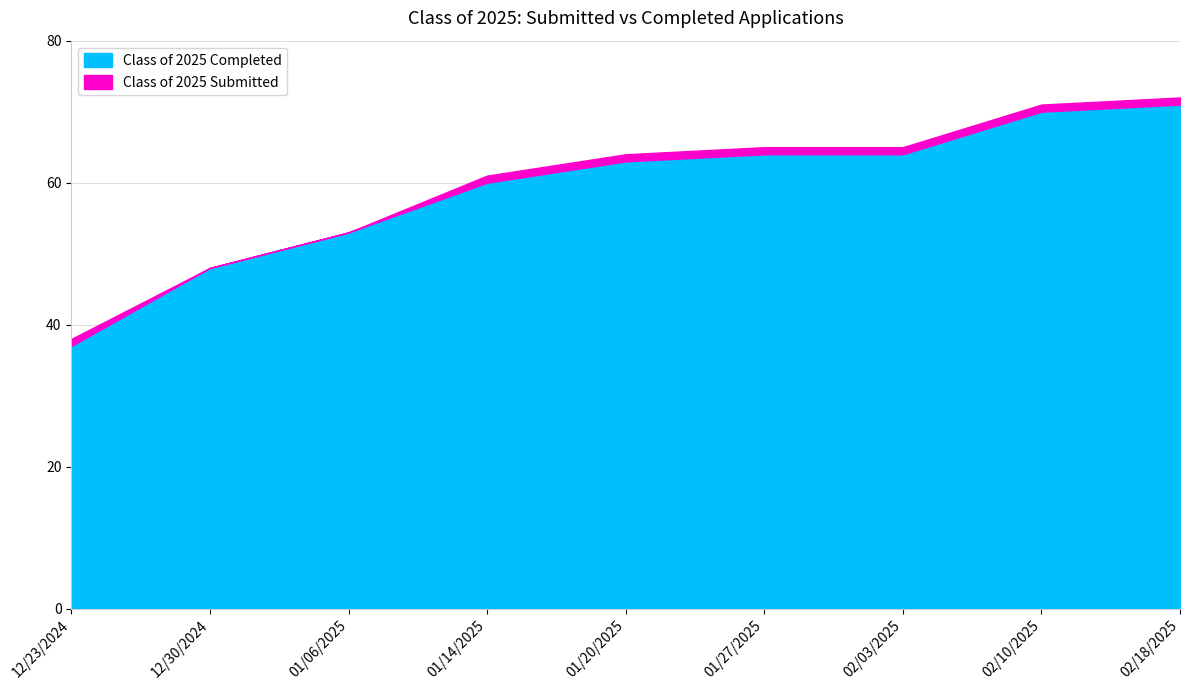

Where does the Class of 2025 Submitted series first go above 64?

01/27/2025